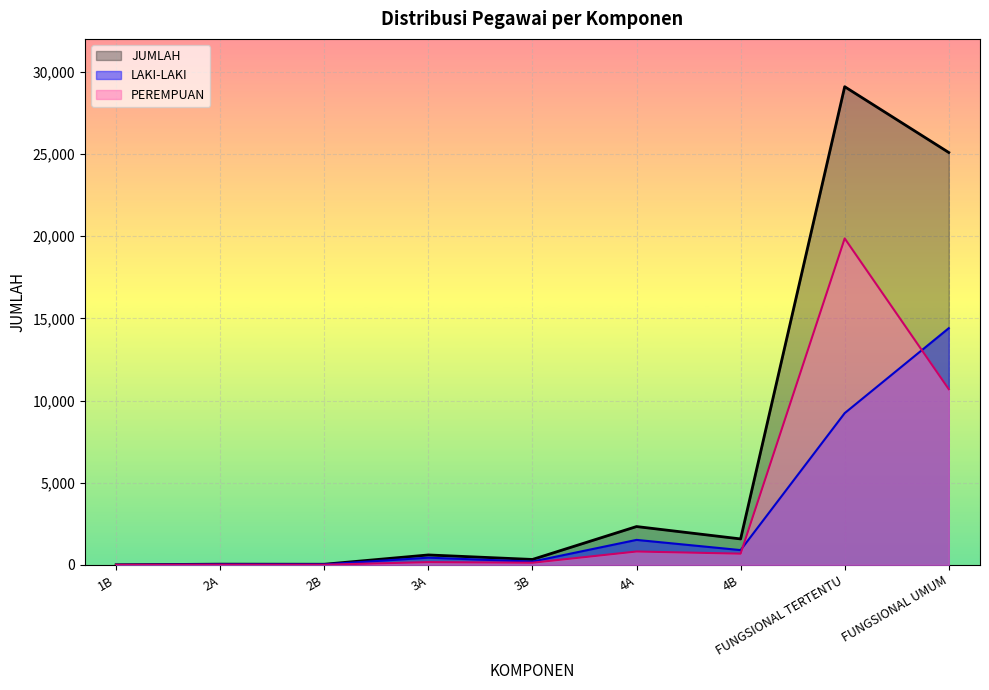

At 4B, list the series in order from largest to smallest.

JUMLAH, LAKI-LAKI, PEREMPUAN